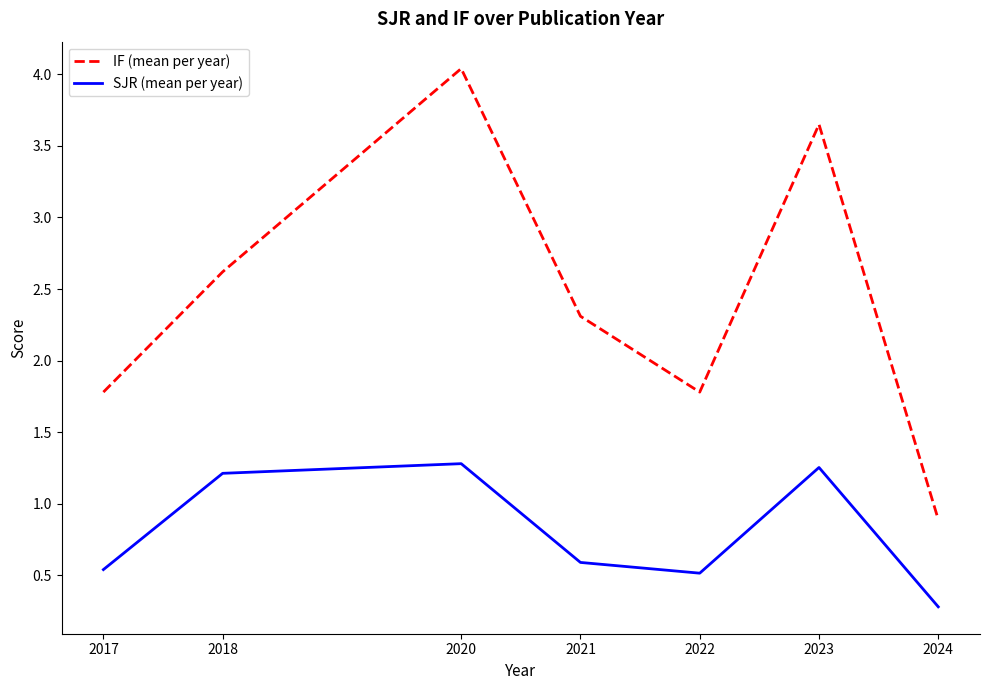

How many interior local peaks does the SJR (mean per year) series have?

2